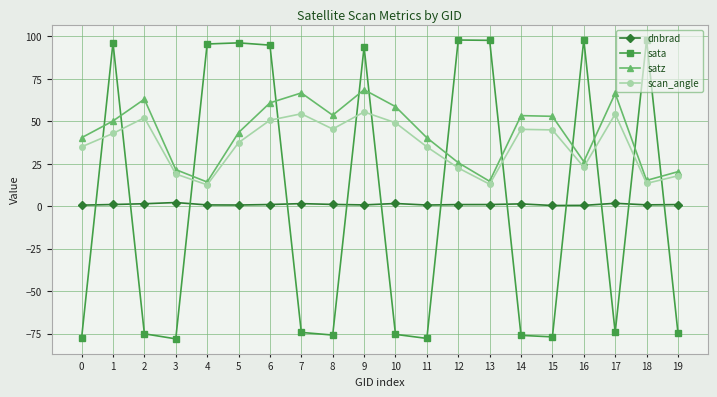

Is it true that scan_angle equals 35.0 at 0?

True